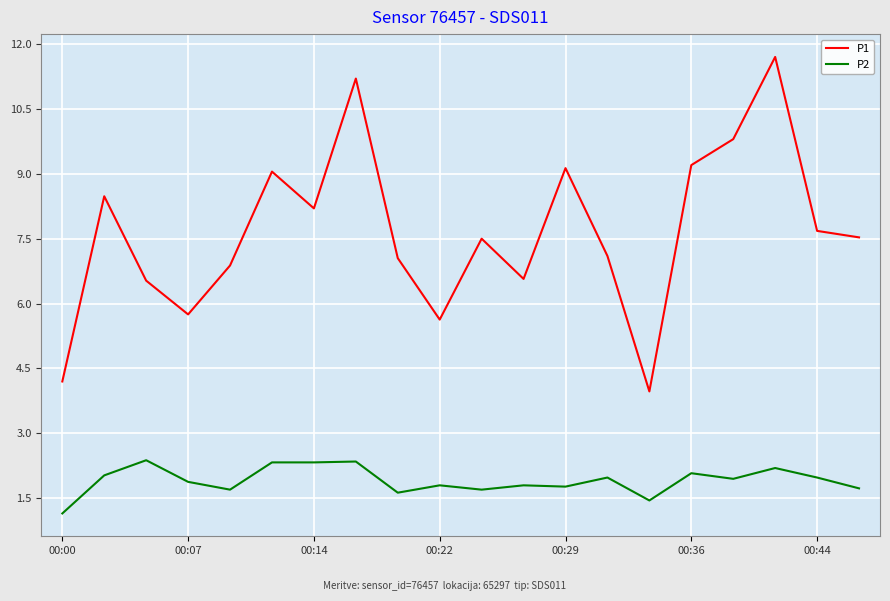

Which series has the widest spread of values?

P1